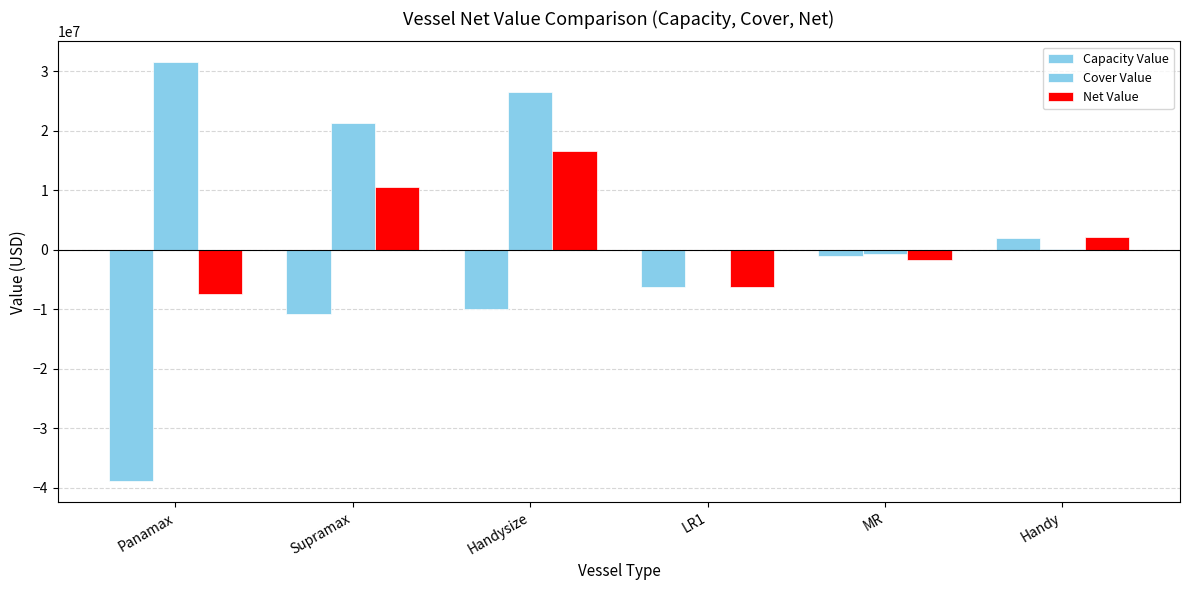

Is it true that Net Value equals -6213410.1 at LR1?

True